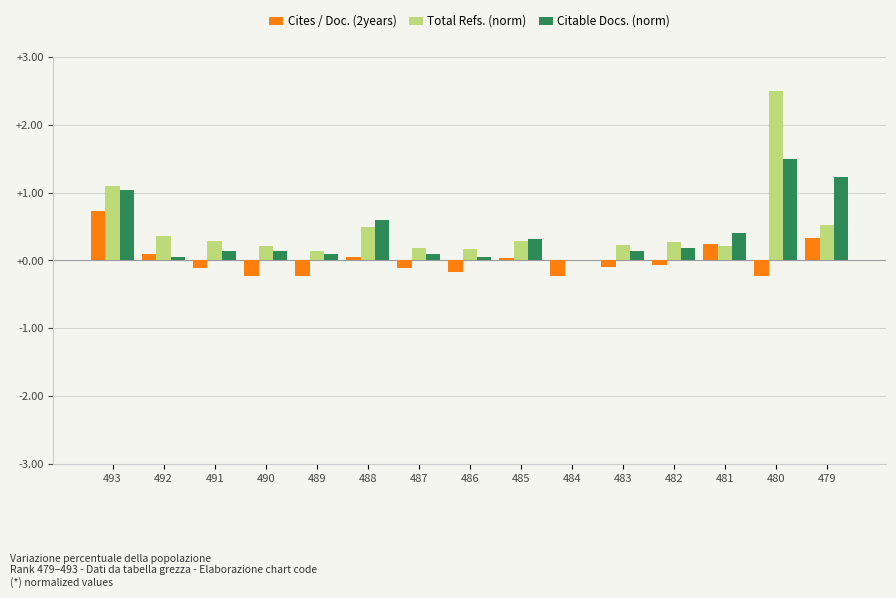

Which category has the highest value across all series?

480